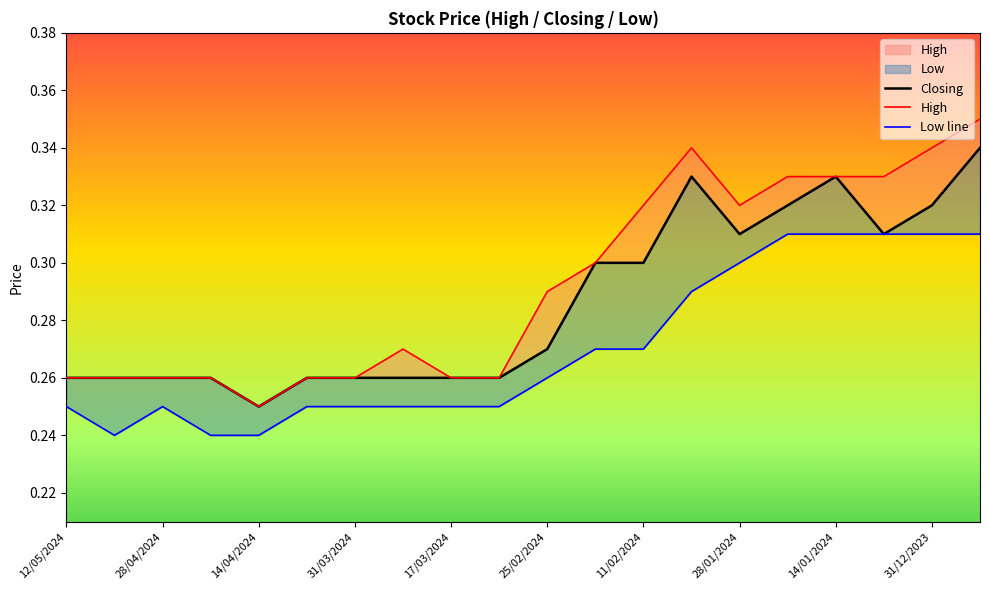

The value of High at 31/12/2023 is 0.1. True or false?

False